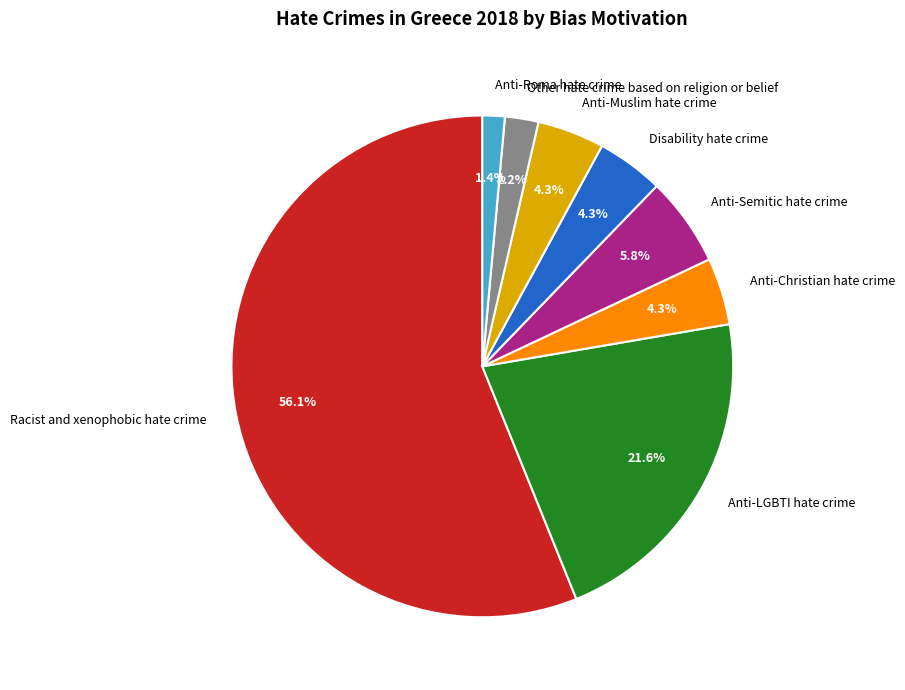

Is there a majority slice in this chart?

Yes